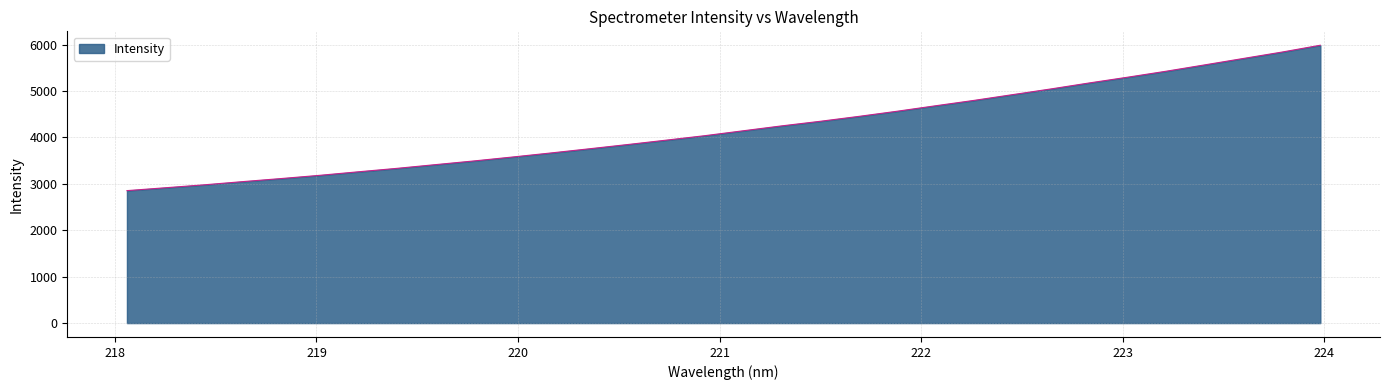

What is the greatest value displayed?

5988.1